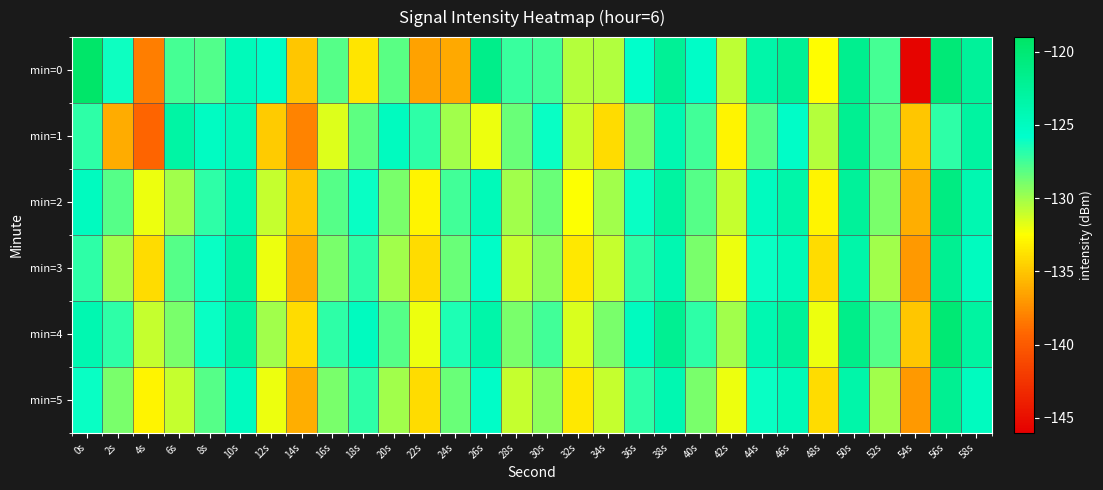

Reading left to right, list all the values displayed in this chart.

min=0: 0s=-119.3	2s=-126.1	4s=-138.1	6s=-127.6	8s=-127.9	10s=-124.6	12s=-125.4	14s=-135.0	16s=-128.0	18s=-133.6	20s=-128.2	22s=-136.6	24s=-136.2	26s=-121.5	28s=-127.3	30s=-127.5	32s=-130.6	34s=-130.4	36s=-125.8	38s=-122.2	40s=-125.5	42s=-130.7	44s=-123.5	46s=-122.2	48s=-132.5	50s=-121.8	52s=-127.6	54s=-145.6	56s=-120.2	58s=-122.6
min=1: 0s=-127.0	2s=-136.2	4s=-139.3	6s=-123.1	8s=-125.1	10s=-124.5	12s=-134.7	14s=-138.0	16s=-131.6	18s=-128.3	20s=-125.0	22s=-127.0	24s=-130.0	26s=-132.0	28s=-128.5	30s=-126.0	32s=-131.0	34s=-134.0	36s=-129.0	38s=-124.0	40s=-127.5	42s=-133.0	44s=-128.0	46s=-125.5	48s=-130.5	50s=-122.0	52s=-128.0	54s=-135.0	56s=-127.0	58s=-123.0
min=2: 0s=-125.0	2s=-128.0	4s=-132.0	6s=-130.0	8s=-127.0	10s=-124.0	12s=-131.0	14s=-135.0	16s=-128.0	18s=-126.0	20s=-129.0	22s=-133.0	24s=-127.5	26s=-124.5	28s=-130.0	30s=-128.5	32s=-132.5	34s=-130.0	36s=-126.0	38s=-123.0	40s=-128.0	42s=-131.0	44s=-125.0	46s=-123.5	48s=-133.0	50s=-122.5	52s=-129.0	54s=-136.0	56s=-121.0	58s=-124.0
min=3: 0s=-127.0	2s=-130.0	4s=-134.0	6s=-128.0	8s=-126.0	10s=-123.0	12s=-132.0	14s=-136.0	16s=-129.0	18s=-127.0	20s=-130.0	22s=-134.0	24s=-128.5	26s=-125.5	28s=-131.0	30s=-129.5	32s=-133.5	34s=-131.0	36s=-127.0	38s=-124.0	40s=-129.0	42s=-132.0	44s=-126.0	46s=-124.5	48s=-134.0	50s=-123.5	52s=-130.0	54s=-137.0	56s=-122.0	58s=-125.0
min=4: 0s=-124.0	2s=-127.0	4s=-131.0	6s=-129.0	8s=-126.0	10s=-123.0	12s=-130.0	14s=-134.0	16s=-127.0	18s=-125.0	20s=-128.0	22s=-132.0	24s=-126.5	26s=-123.5	28s=-129.0	30s=-127.5	32s=-131.5	34s=-129.0	36s=-125.0	38s=-122.0	40s=-127.0	42s=-130.0	44s=-124.0	46s=-122.5	48s=-132.0	50s=-121.5	52s=-128.0	54s=-135.0	56s=-120.0	58s=-123.0
min=5: 0s=-126.0	2s=-129.0	4s=-133.0	6s=-131.0	8s=-128.0	10s=-125.0	12s=-132.0	14s=-136.0	16s=-129.0	18s=-127.0	20s=-130.0	22s=-134.0	24s=-128.5	26s=-125.5	28s=-131.0	30s=-129.5	32s=-133.5	34s=-131.0	36s=-127.0	38s=-124.0	40s=-129.0	42s=-132.0	44s=-126.0	46s=-124.5	48s=-134.0	50s=-123.5	52s=-130.0	54s=-137.0	56s=-122.0	58s=-125.0